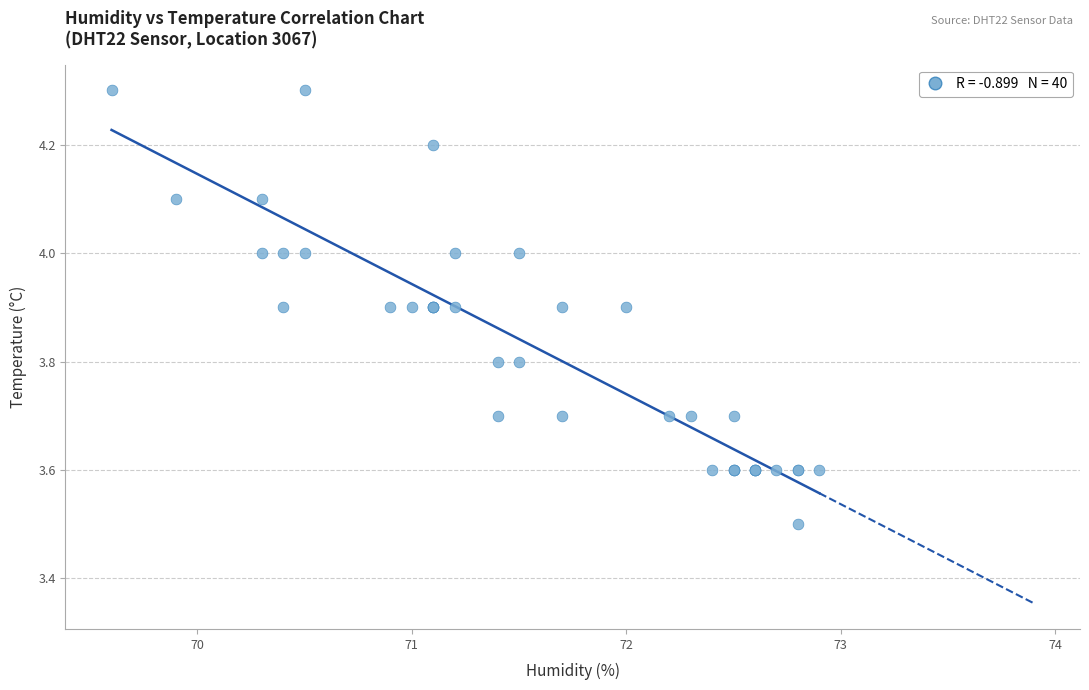

What Y value in the scatter plot is closest to 3?

3.5